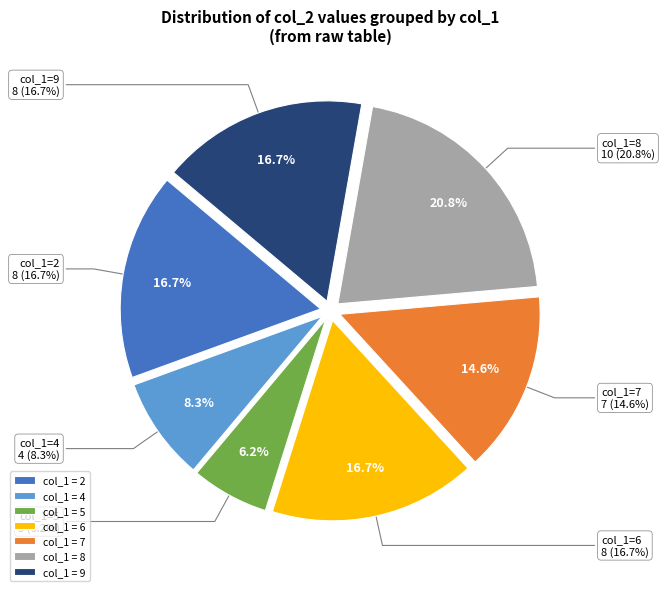

Combined, do 2 and 6 account for over 50%?

No